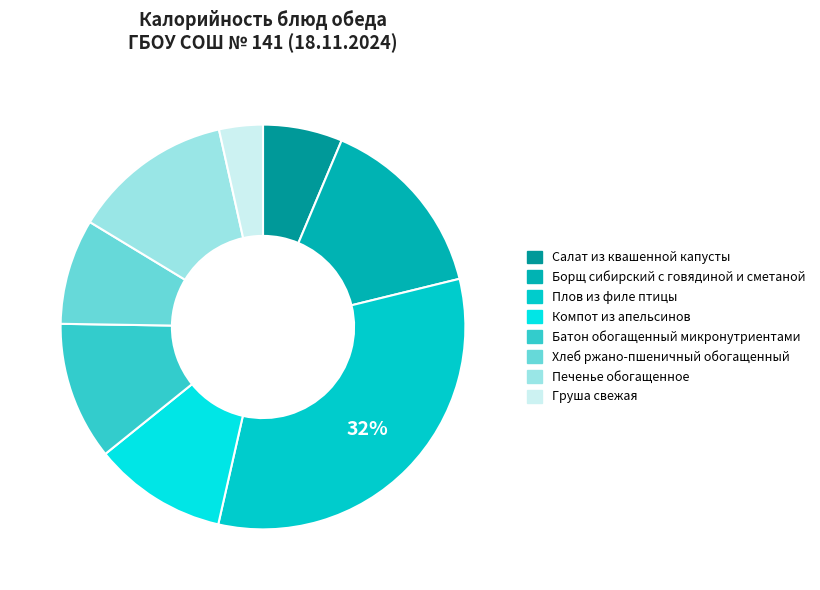

How many slices are in this pie chart?

8